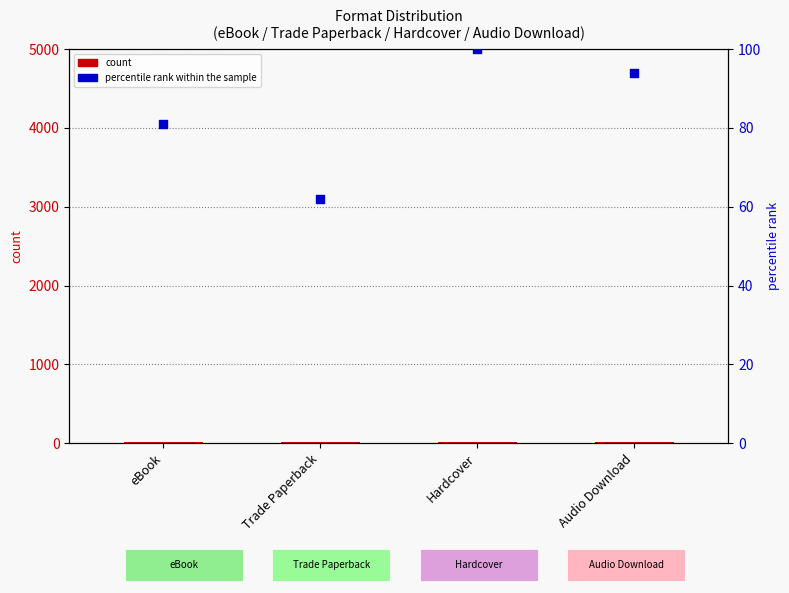

What are all the series names shown in the legend?

count, percentile rank within the sample